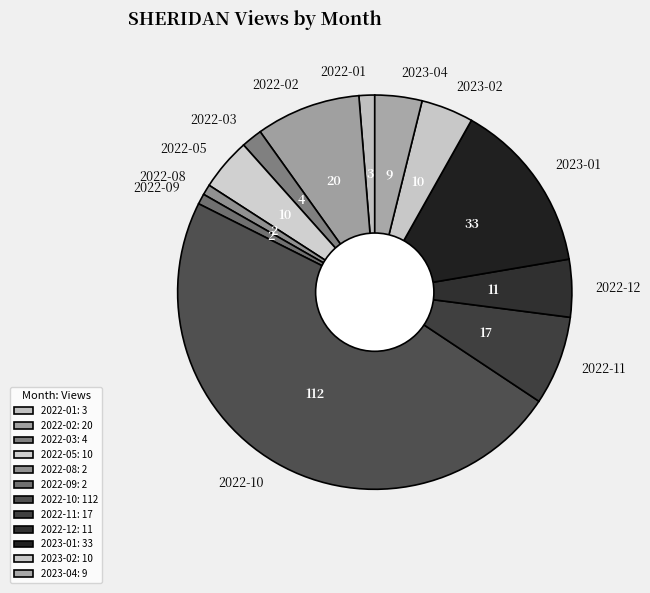

True or false: 2022-12 accounts for 17% of the total.

False